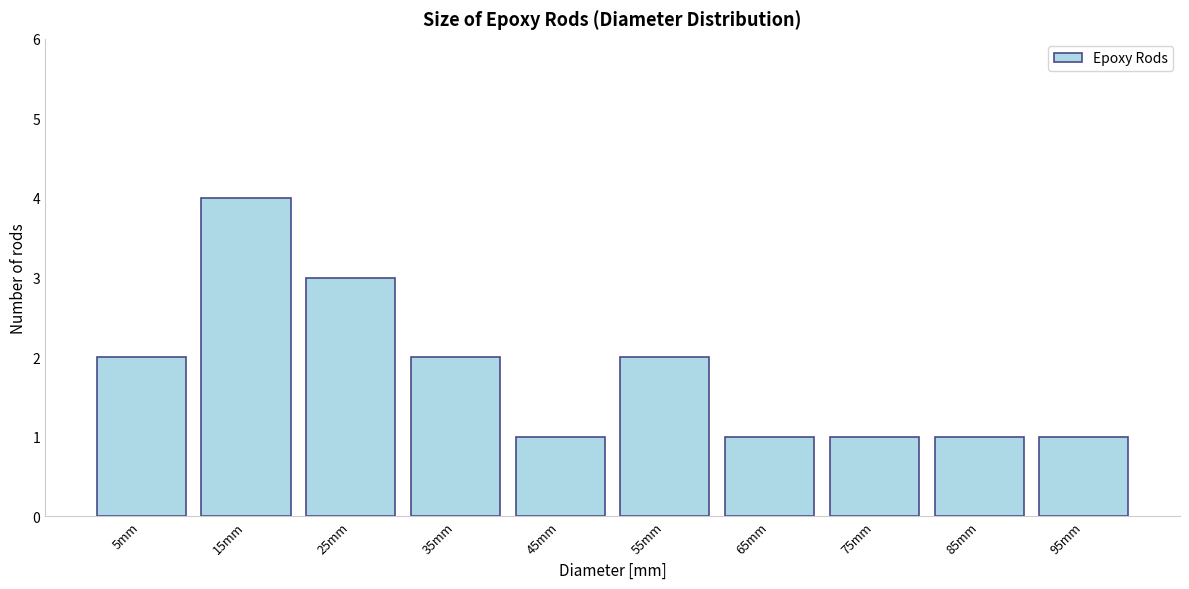

Reading left to right, transcribe all the data shown in this chart.

2	4	3	2	1	2	1	1	1	1